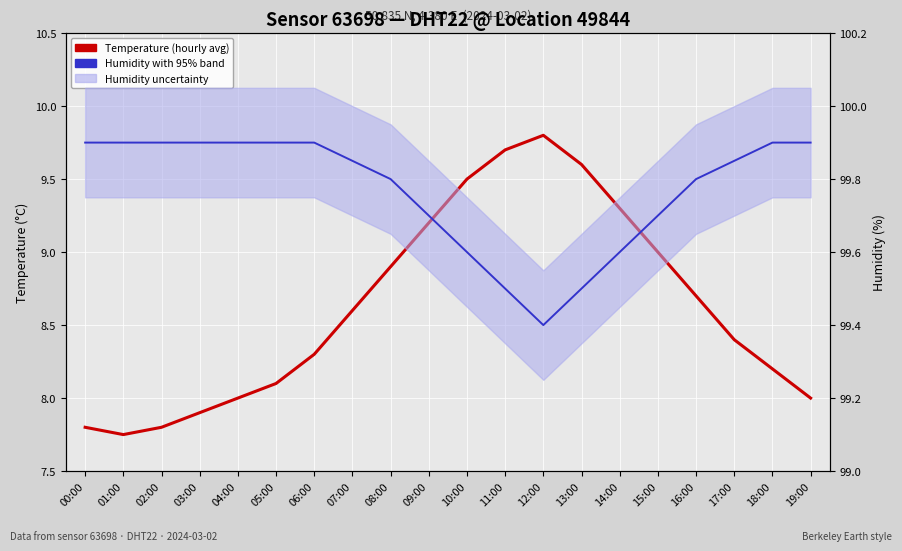

Reading left to right, transcribe all the data shown in this chart.

Temperature (hourly average): 00:00=7.8	01:00=7.8	02:00=7.8	03:00=7.9	04:00=8.0	05:00=8.1	06:00=8.3	07:00=8.6	08:00=8.9	09:00=9.2	10:00=9.5	11:00=9.7	12:00=9.8	13:00=9.6	14:00=9.3	15:00=9.0	16:00=8.7	17:00=8.4	18:00=8.2	19:00=8.0
Humidity with ±0.15% band: 00:00=99.9	01:00=99.9	02:00=99.9	03:00=99.9	04:00=99.9	05:00=99.9	06:00=99.9	07:00=99.8	08:00=99.8	09:00=99.7	10:00=99.6	11:00=99.5	12:00=99.4	13:00=99.5	14:00=99.6	15:00=99.7	16:00=99.8	17:00=99.8	18:00=99.9	19:00=99.9